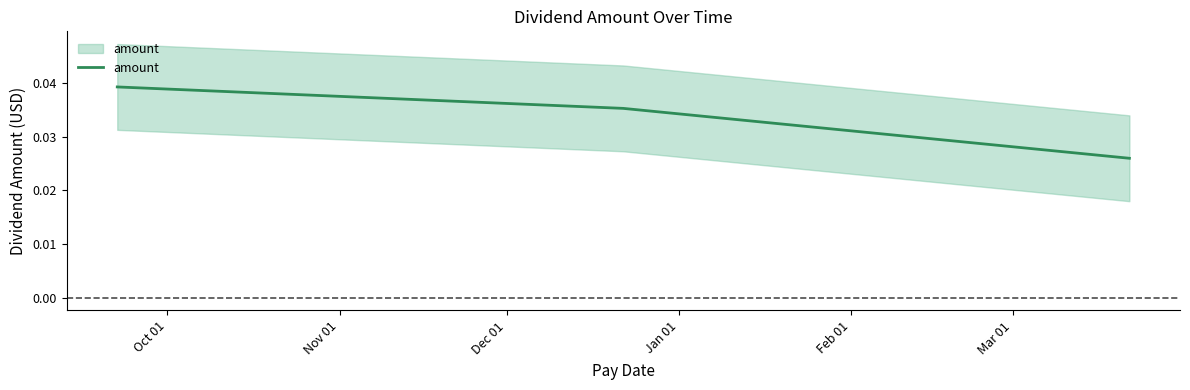

Between Nov 01 and Dec 01, which is larger?

Nov 01